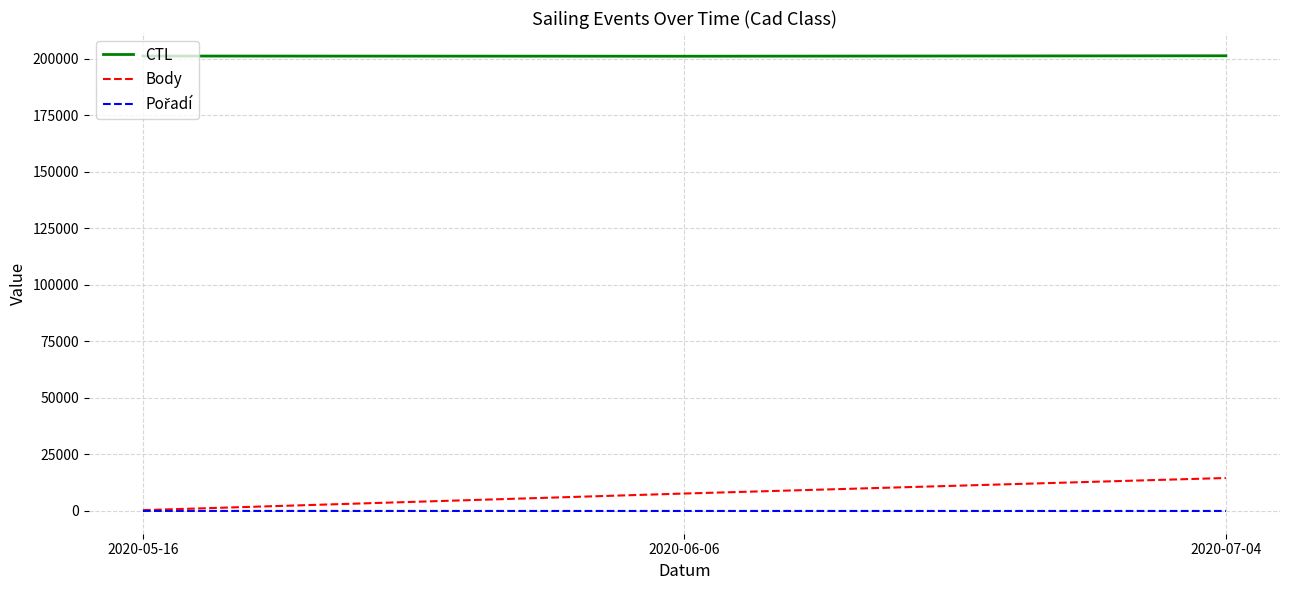

Which series has the largest total across all categories?

CTL